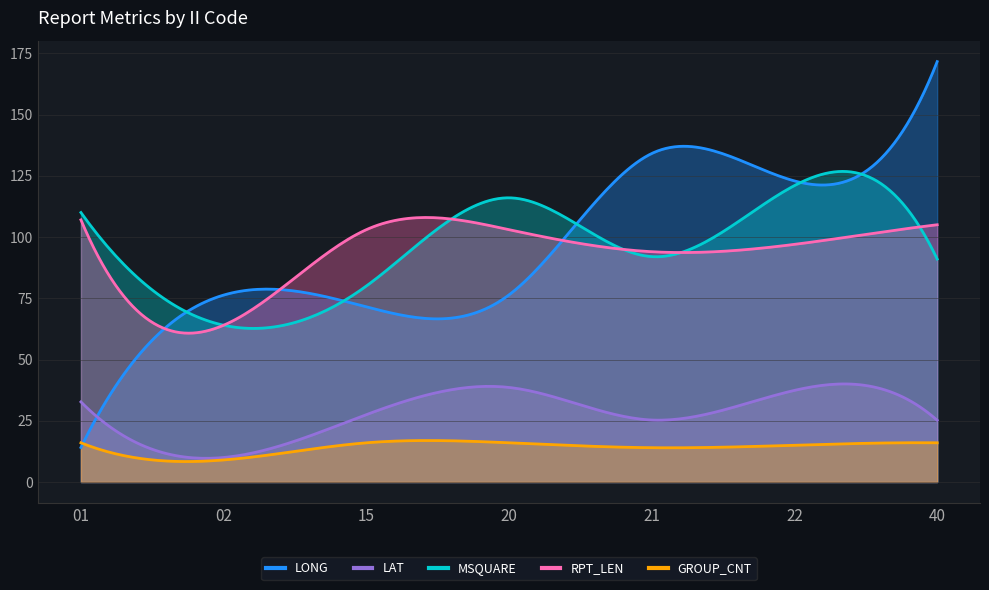

What is the difference between the maximum and minimum values in the LONG series?

157.5